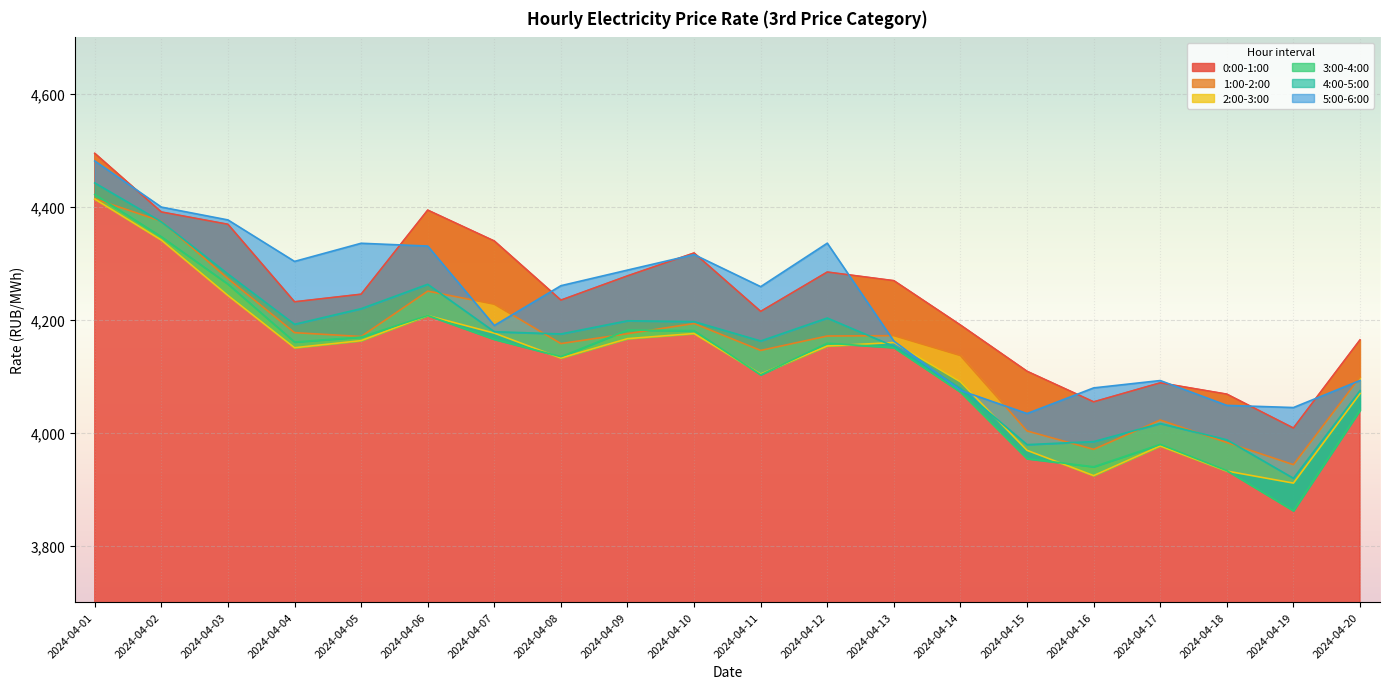

The 4:00-5:00 series shows 4281.0 at 2024-04-03. True or false?

True